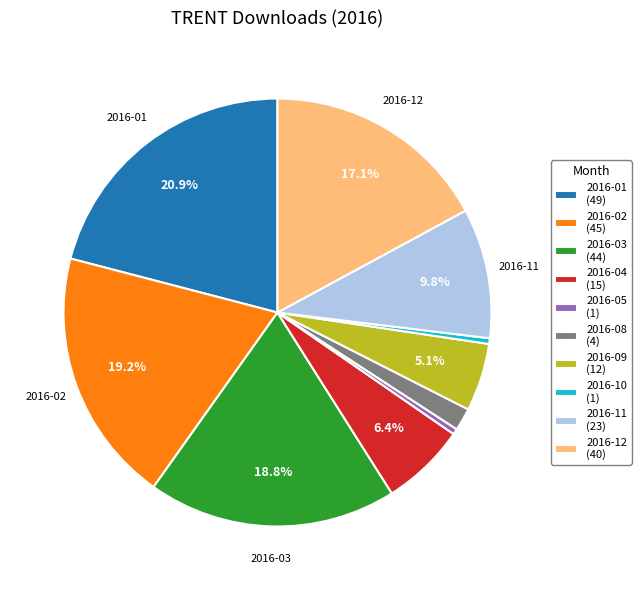

Combined, do 2016-01 (49) and 2016-11 (23) account for over 50%?

No